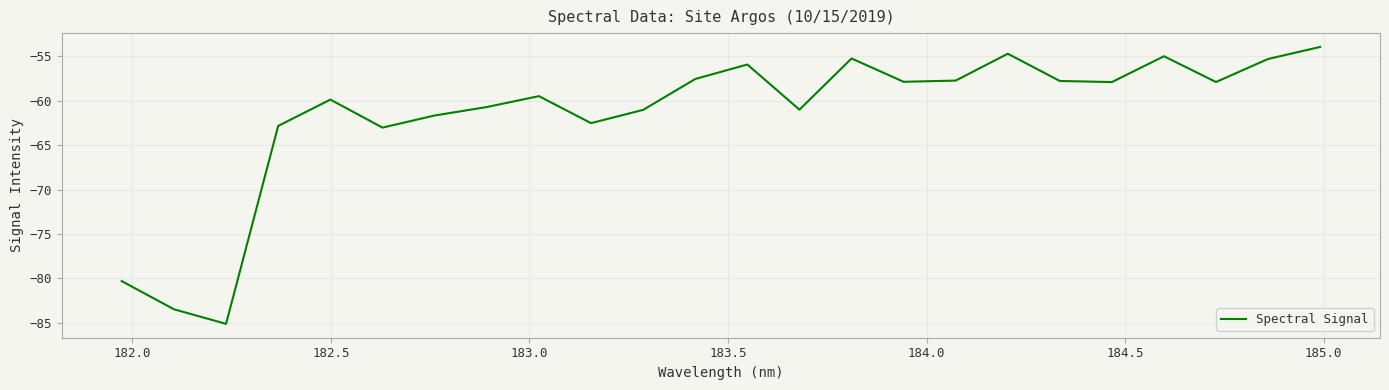

What is the smallest value displayed?

-85.1